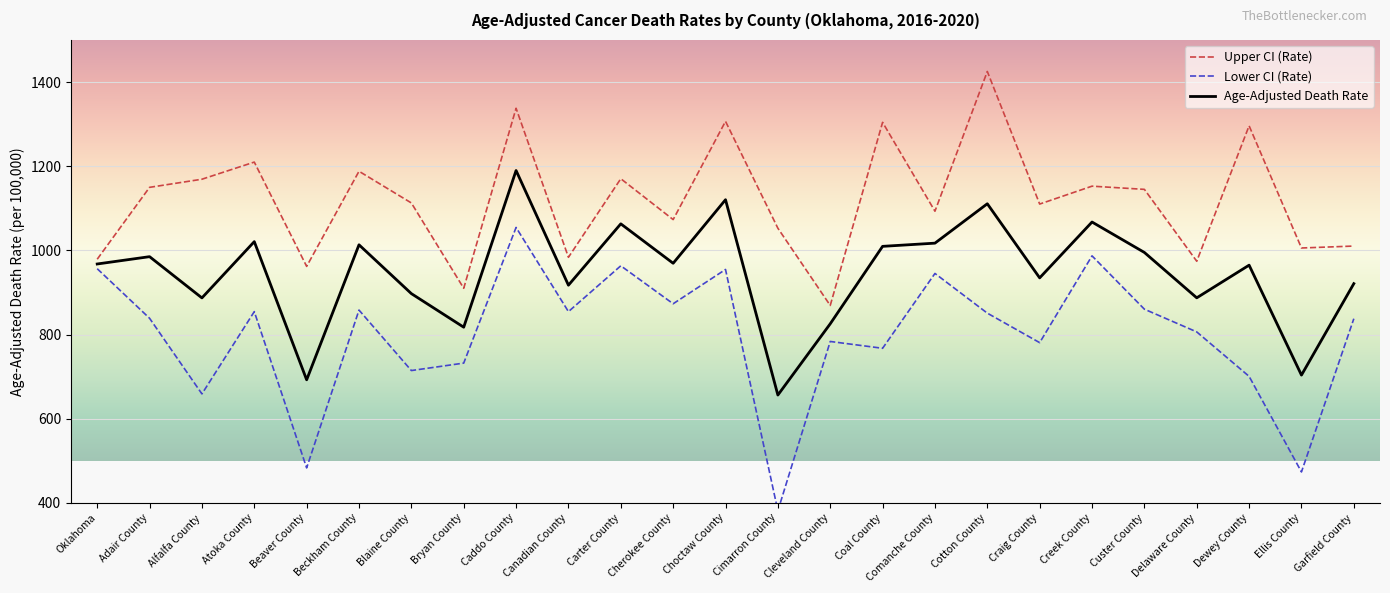

What is the value of the Age-Adjusted Death Rate point at the 11th from the left?

1063.1